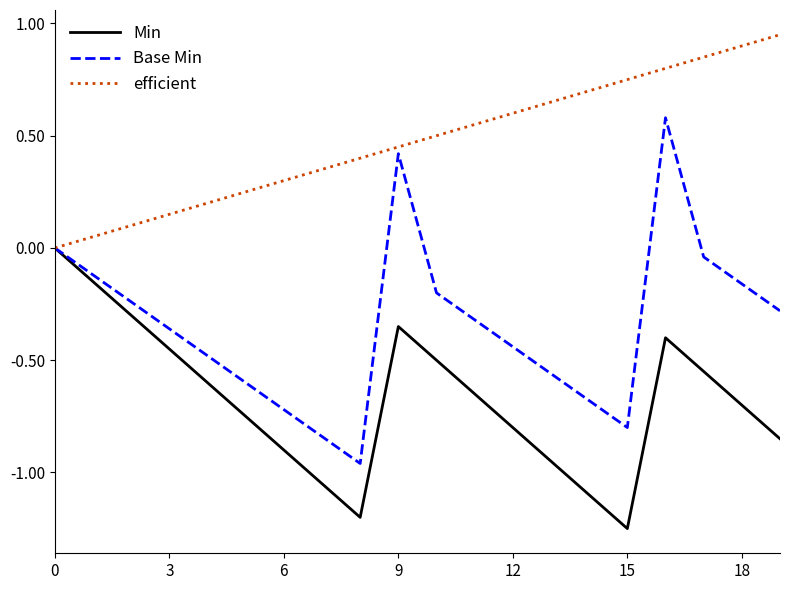

Which series has the largest range (max minus min)?

Base Min